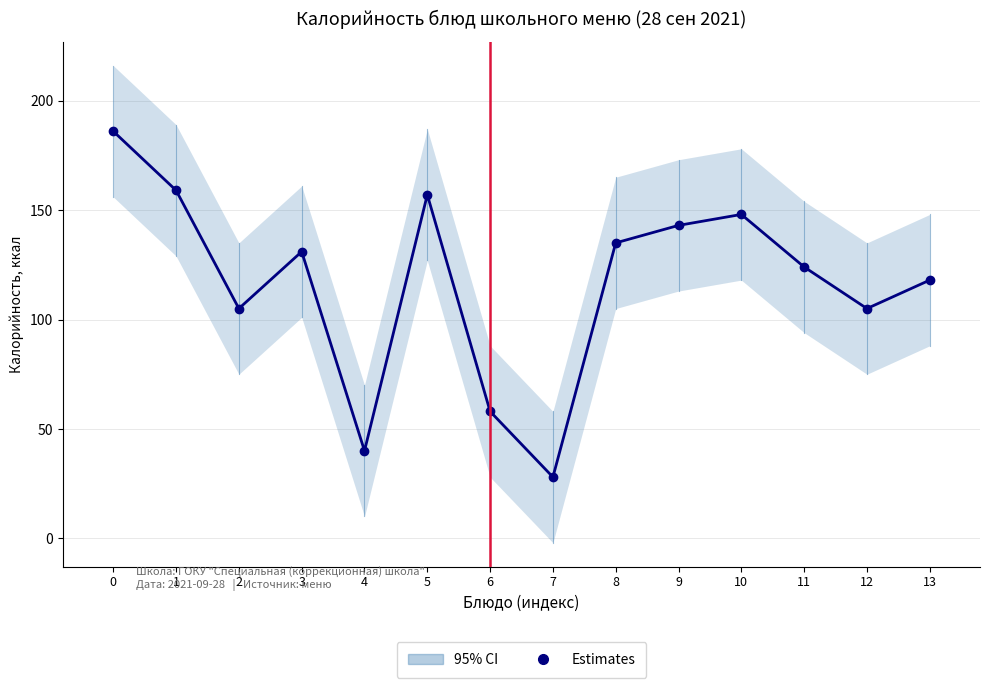

What is the change in value from 9 to 13?

-25